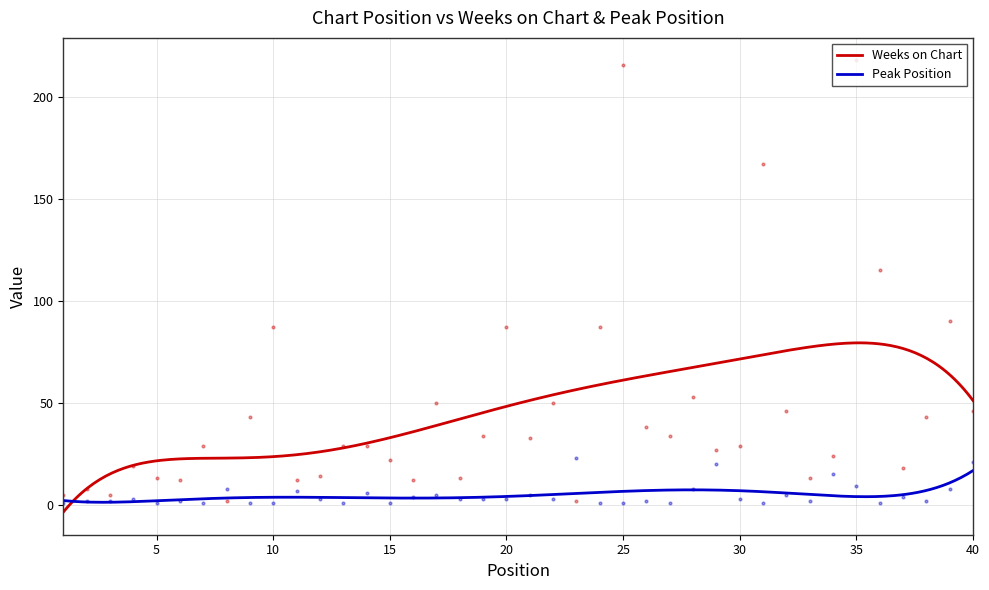

In Weeks on Chart, how many points are lower than both neighbors (excluding endpoints)?

0